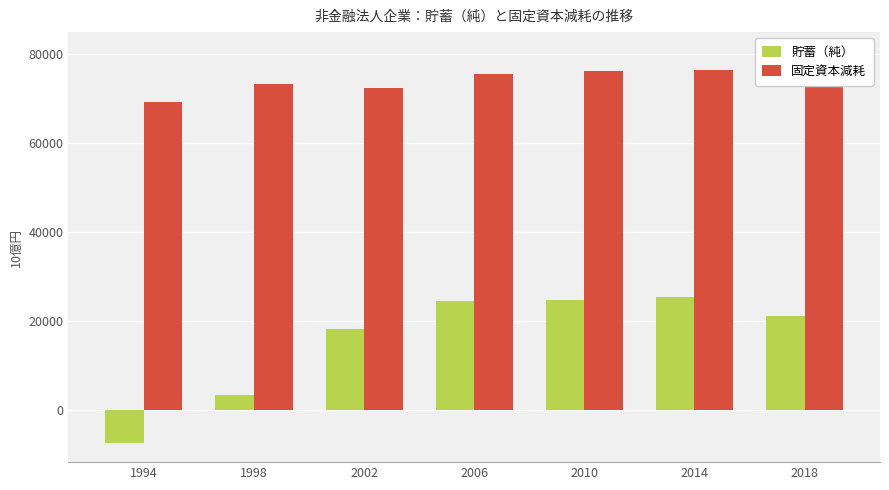

The value of 固定資本減耗 at 1998 is 73180.0. True or false?

True